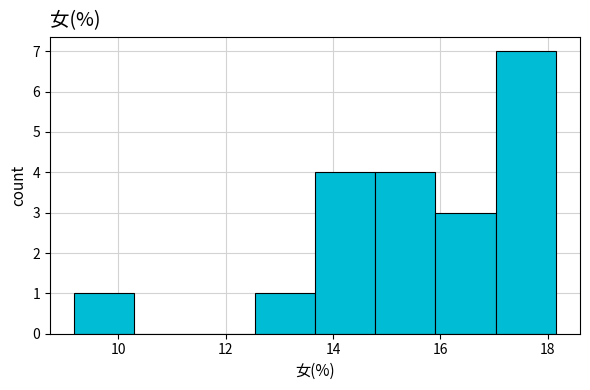

Which range on the x-axis has the tallest bar?

17.0 to 18.2